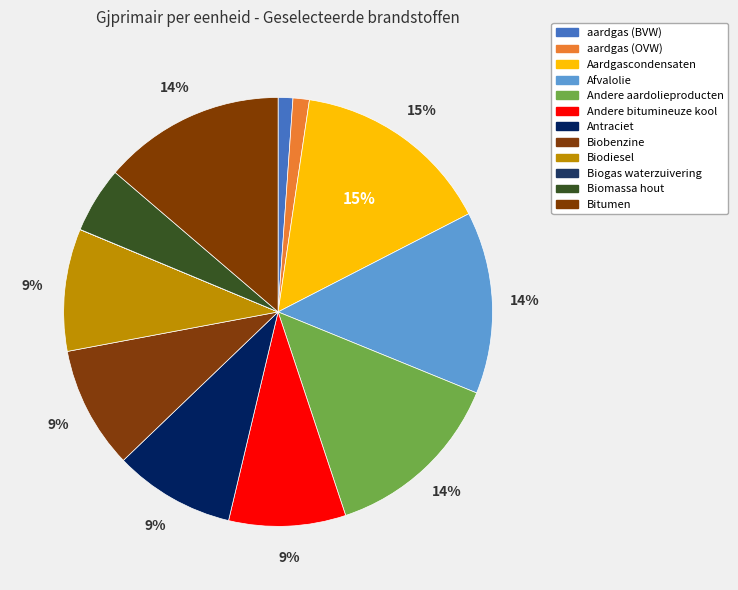

Is it true that Afvalolie is 1% of the pie?

False